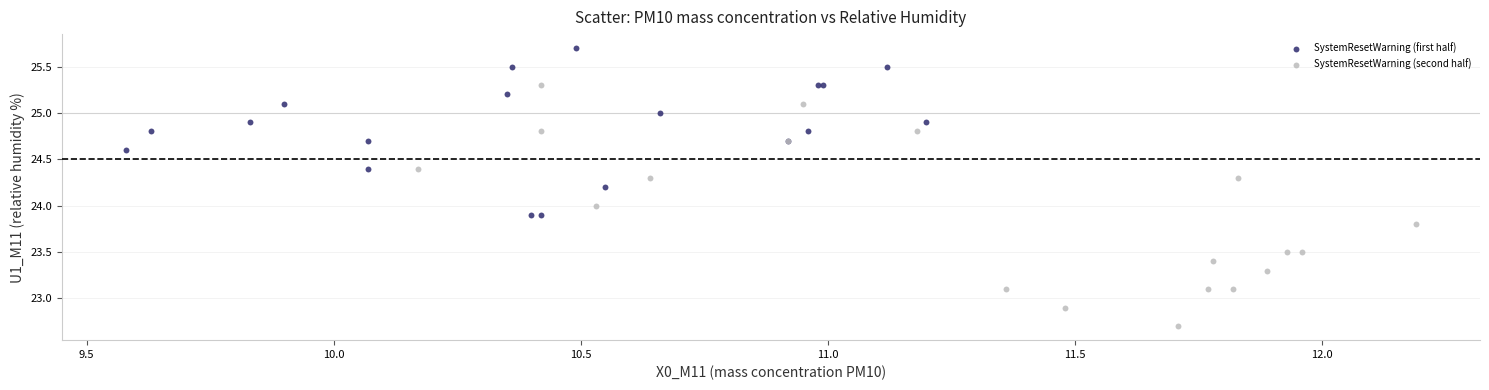

Which series contains the highest Y value?

SystemResetWarning (first half)